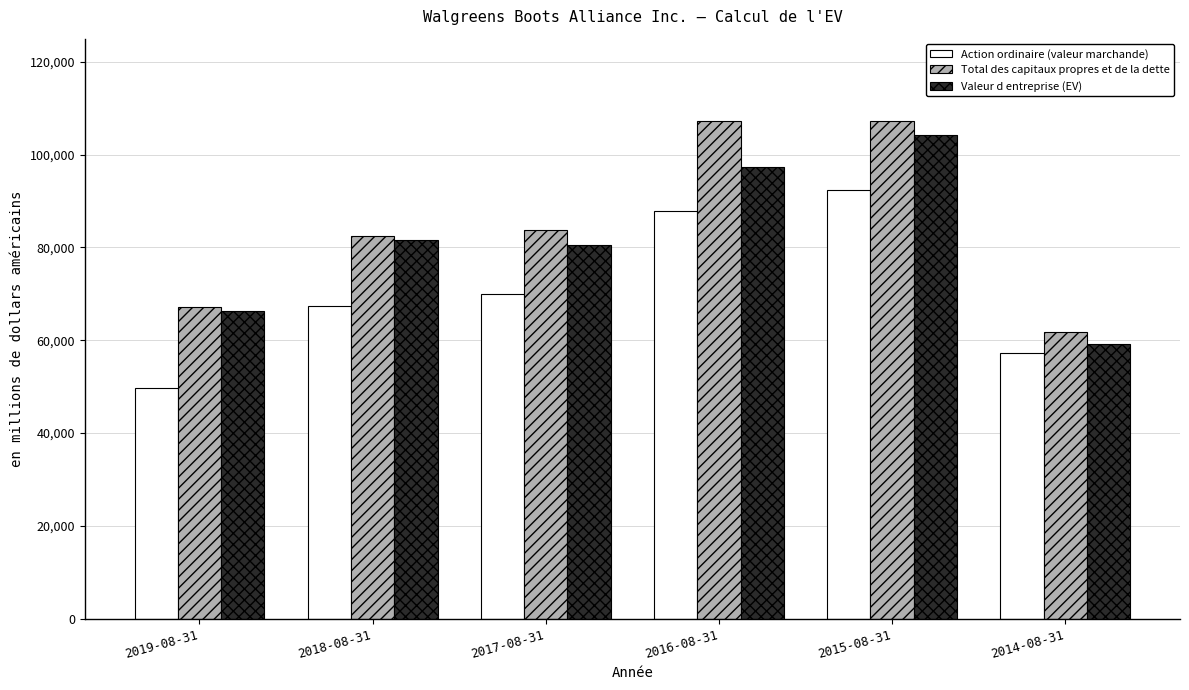

Is it true that Valeur d entreprise (EV) equals 104315 at 2015-08-31?

True